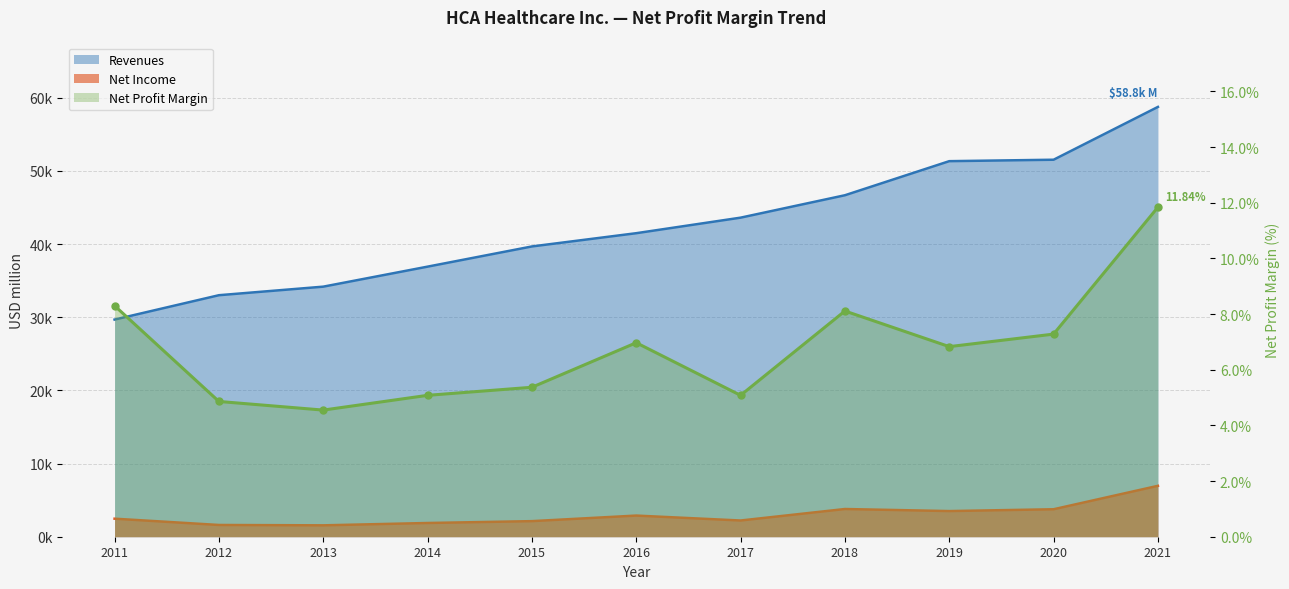

What is the value of the Net Income point at the 4th from the left?

1875.0